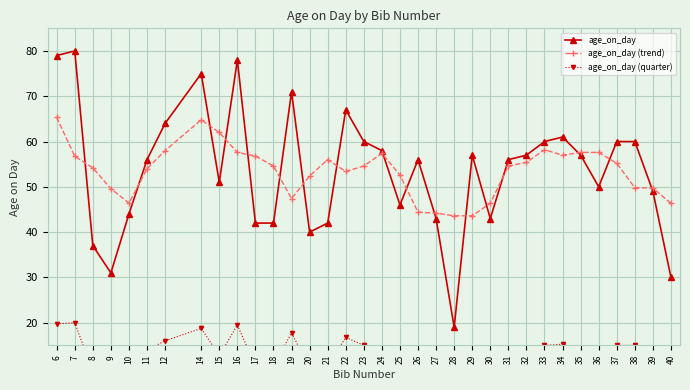

The value of age_on_day at 15 is 51.0. True or false?

True